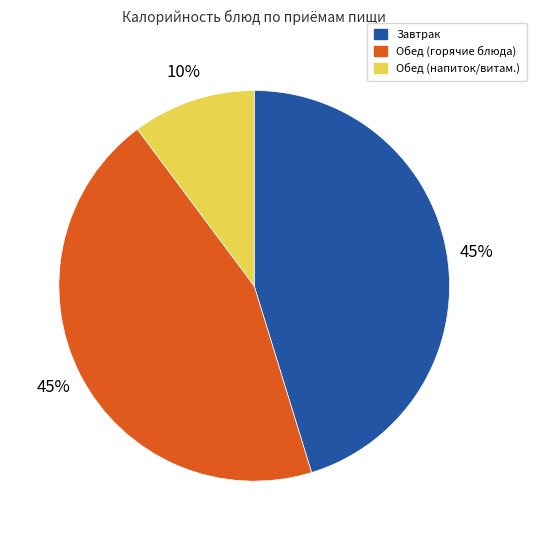

To the nearest percent, what portion does Обед (напиток/витам.) represent?

10%